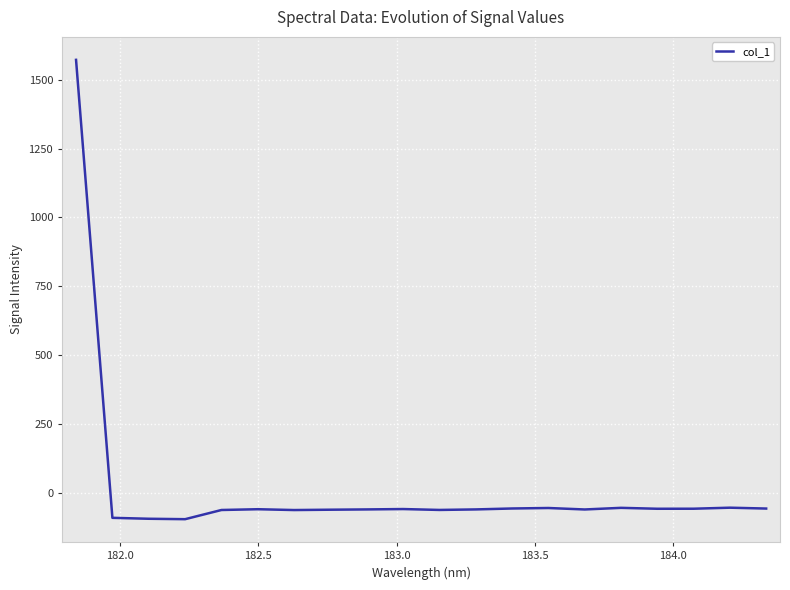

What is the smallest value displayed?

-94.9